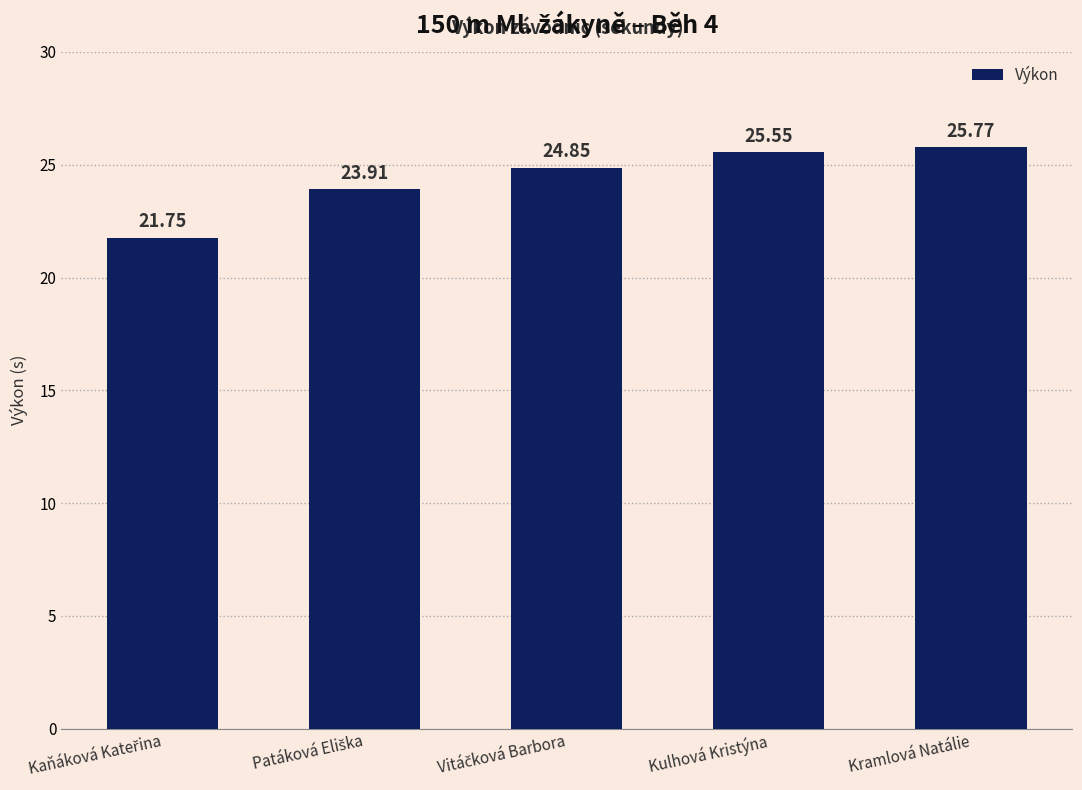

What is the difference between the second highest and second lowest values?

1.6